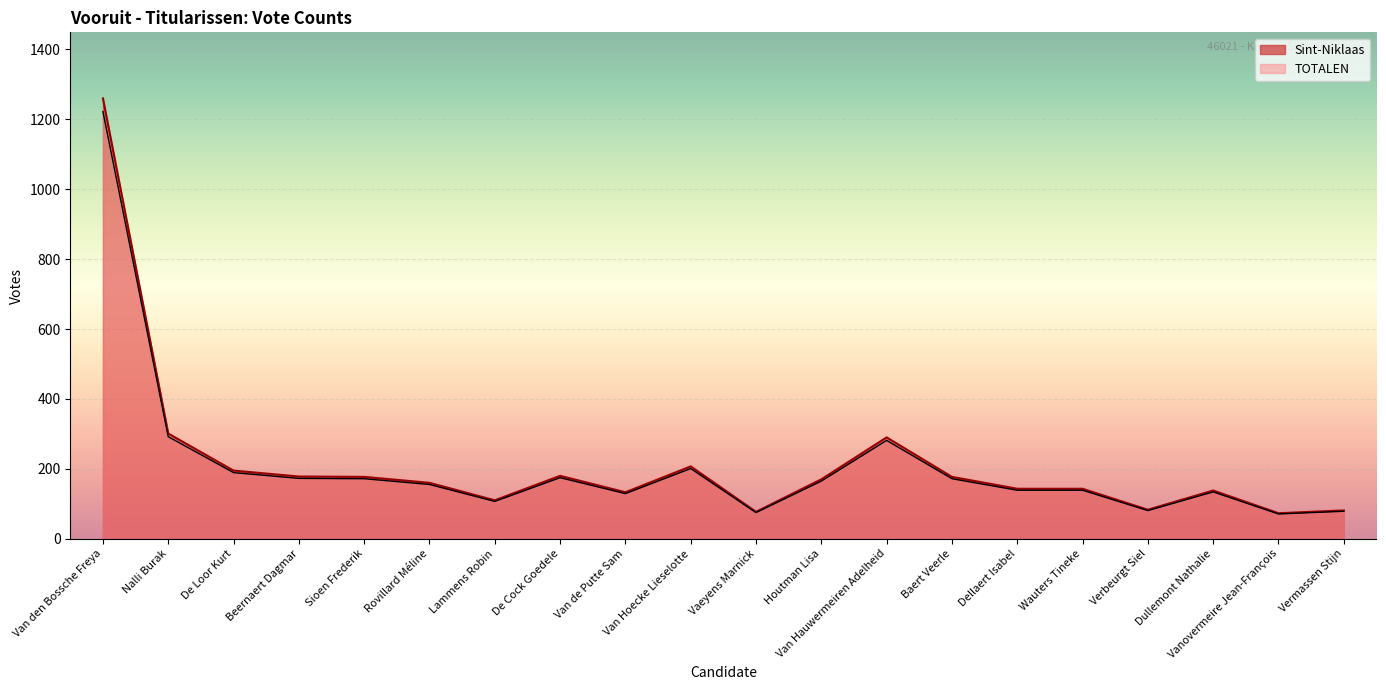

What is the label of the 15th point from the left?

Dellaert Isabel